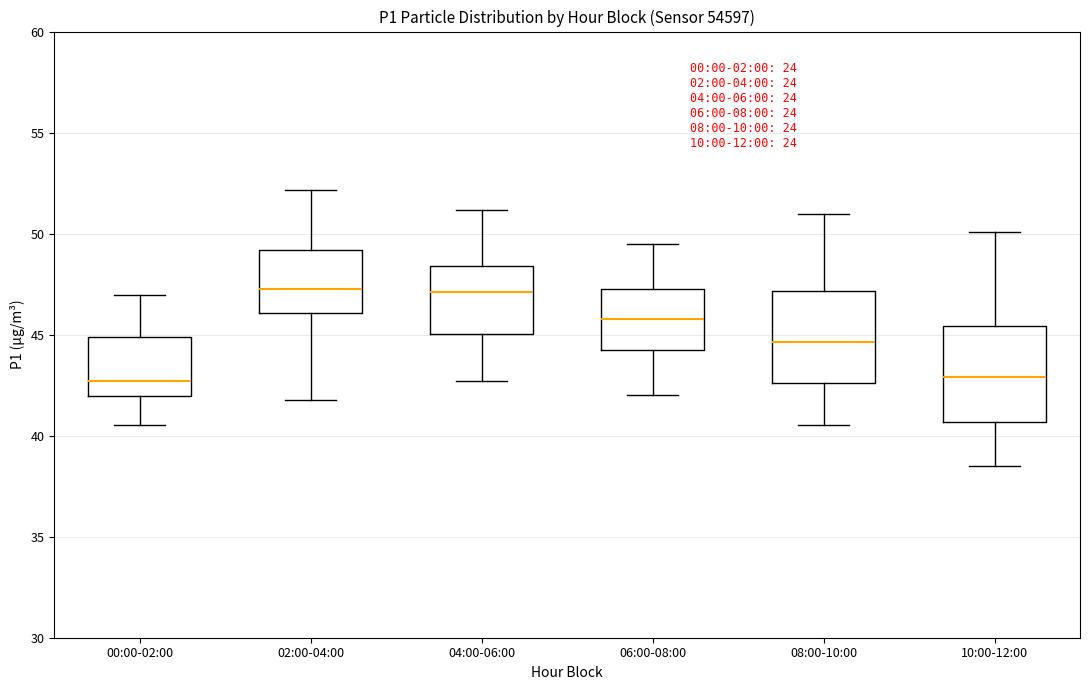

Where does the lower whisker of the box for 04:00-06:00 end on the y-axis? The values are not printed on the chart, so give them approximately, as read against the axis.

42.5